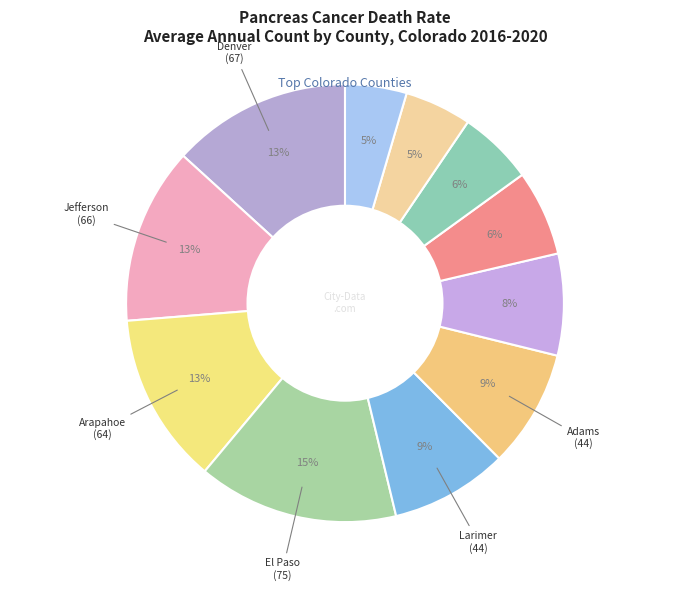

Is there any slice that represents more than half of the pie?

No